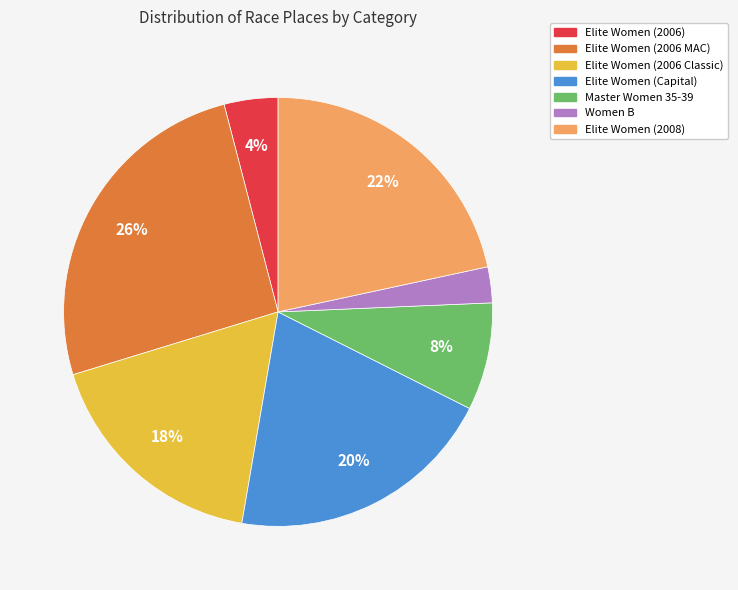

To the nearest percent, what portion does Elite Women (2006 MAC) represent?

26%